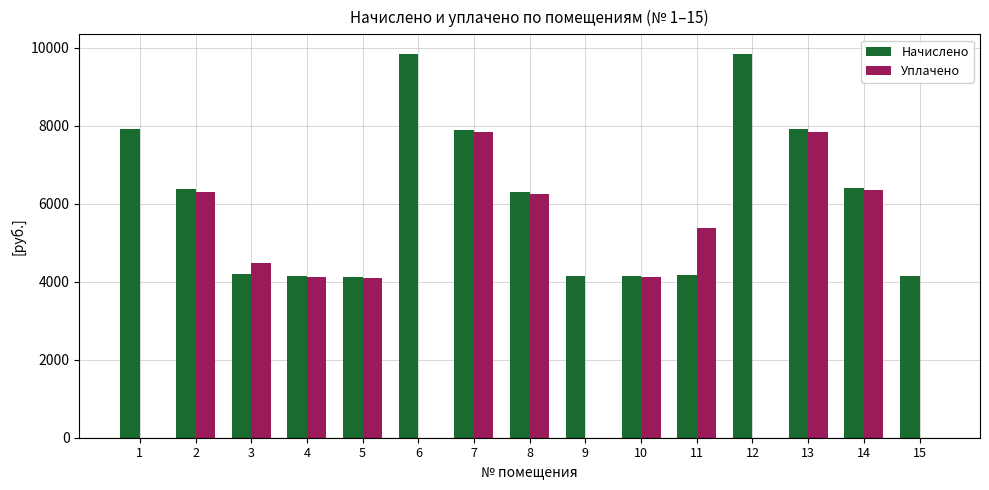

What is the total value across all series at 7?

15732.1